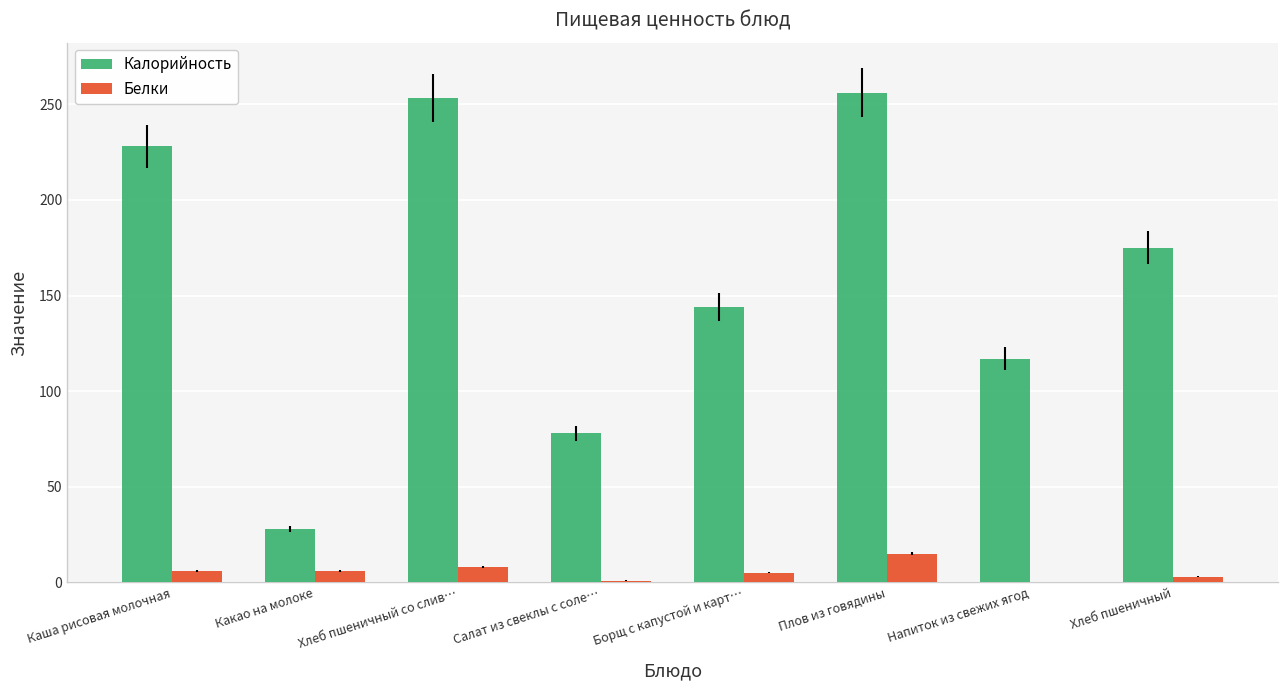

Which series changed the most between Хлеб пшеничный со слив… and Хлеб пшеничный?

Калорийность